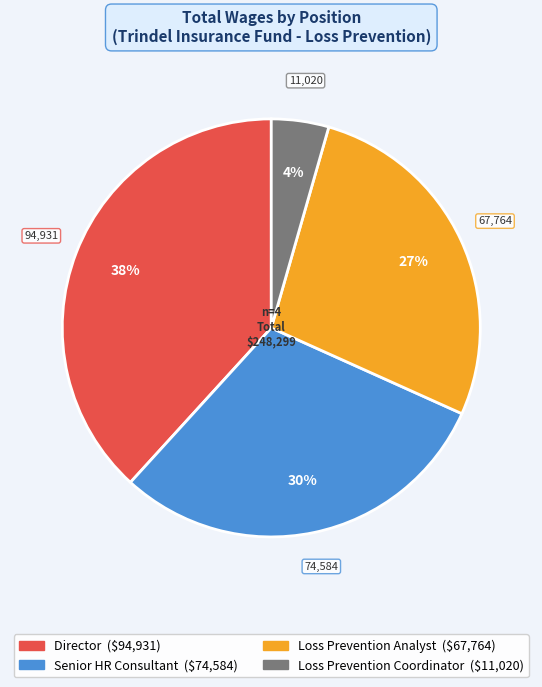

Is Loss Prevention Coordinator the majority of the pie?

No